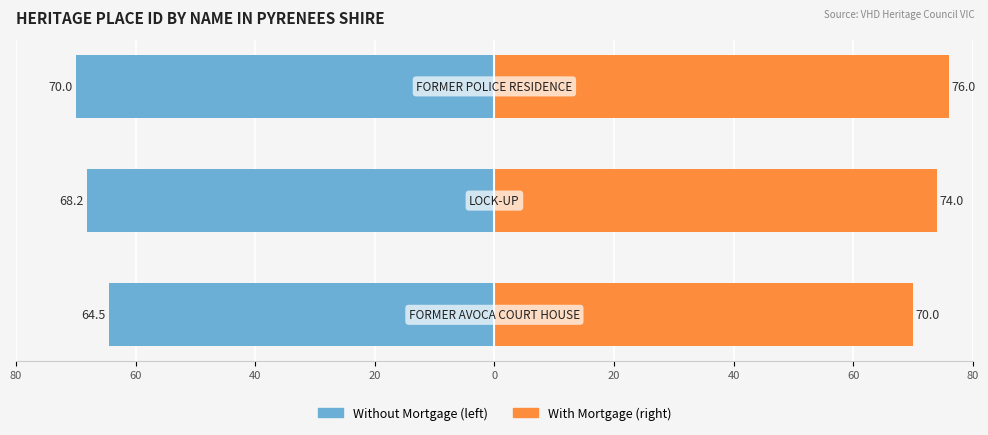

How many series are shown in this chart?

2